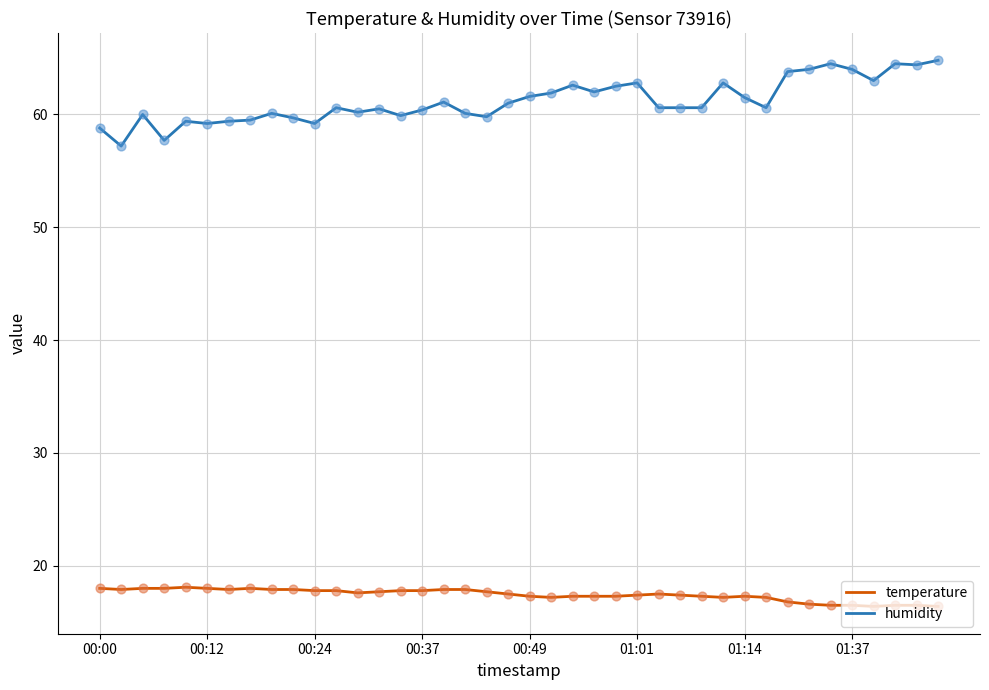

True or false: temperature and humidity cross at least once.

False